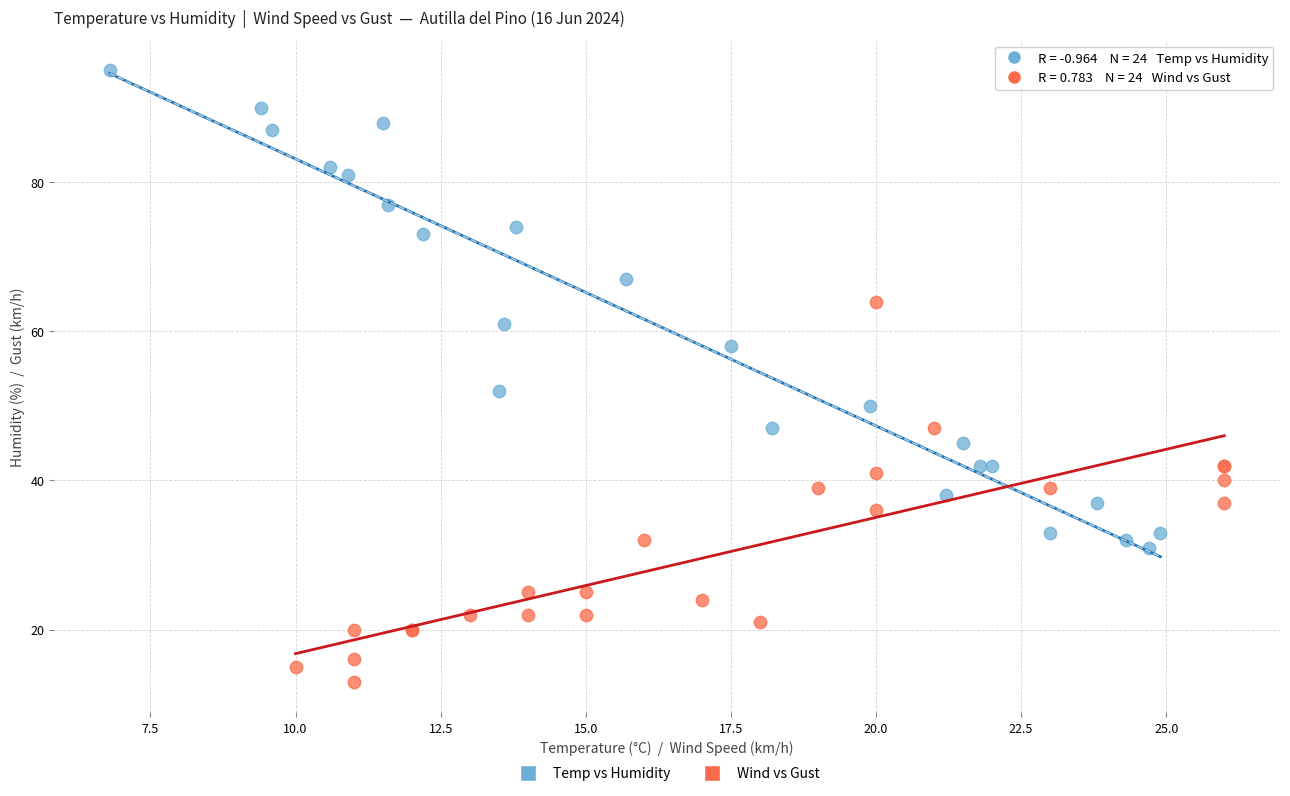

What are all the series names shown in the legend?

Temp vs Humidity, Wind vs Gust